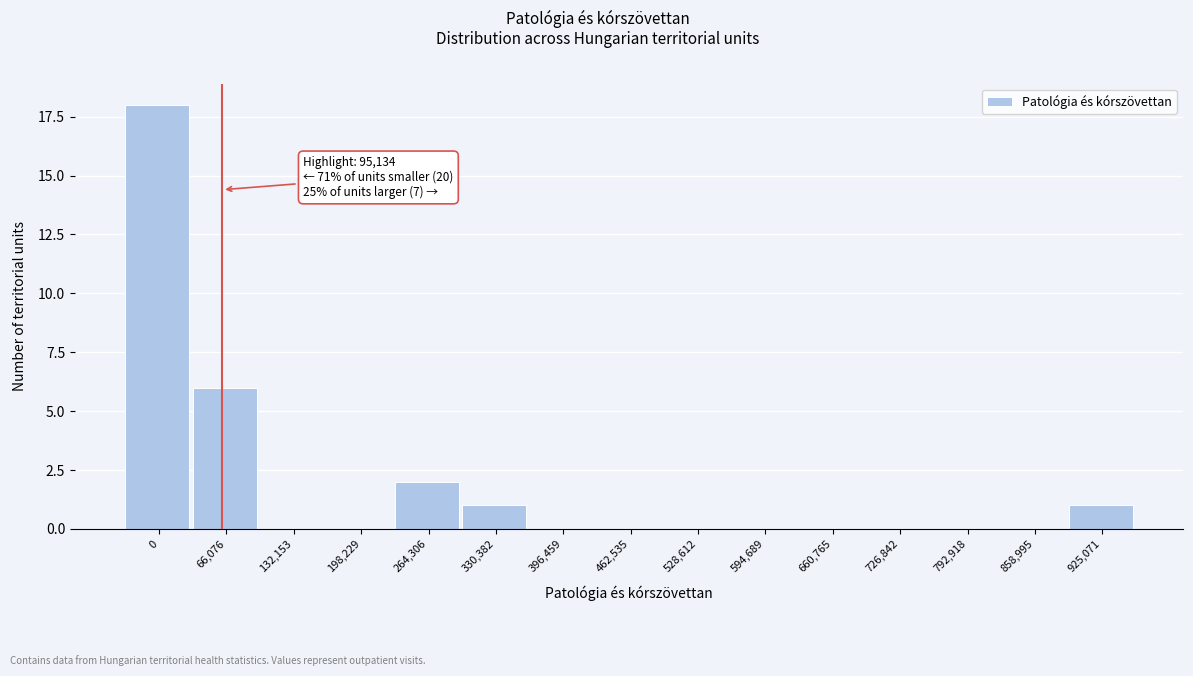

Reading left to right, what are all the values shown in this chart?

0=18	66,076=6	132,153=0	198,229=0	264,306=2	330,382=1	396,459=0	462,535=0	528,612=0	594,689=0	660,765=0	726,842=0	792,918=0	858,995=0	925,071=1